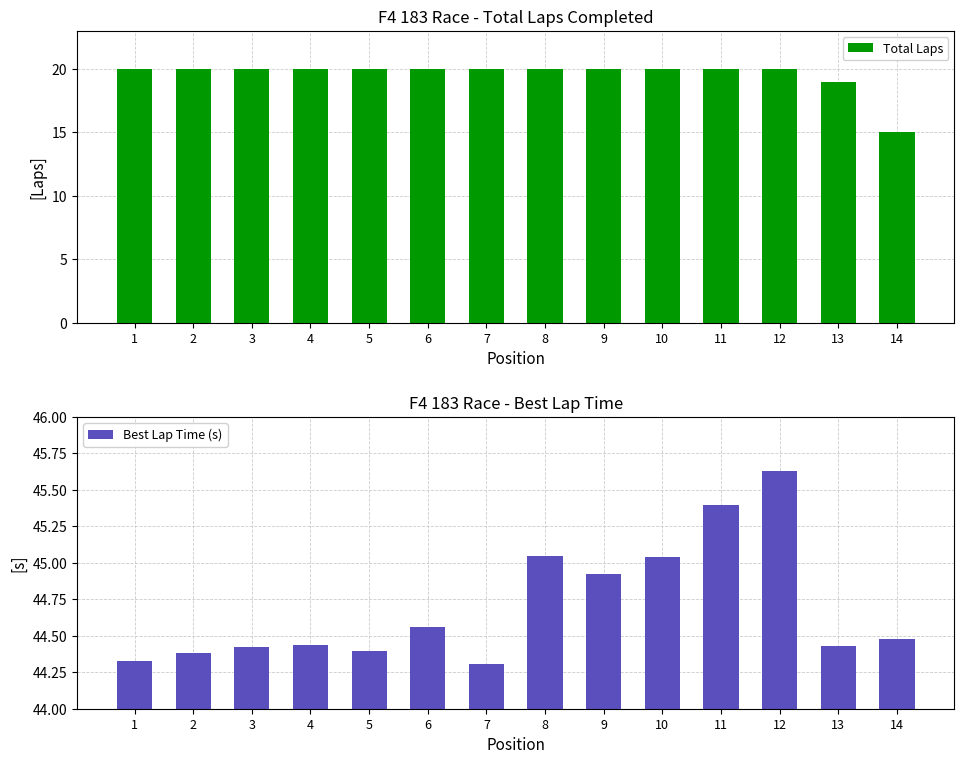

How many data points does each series have?

14